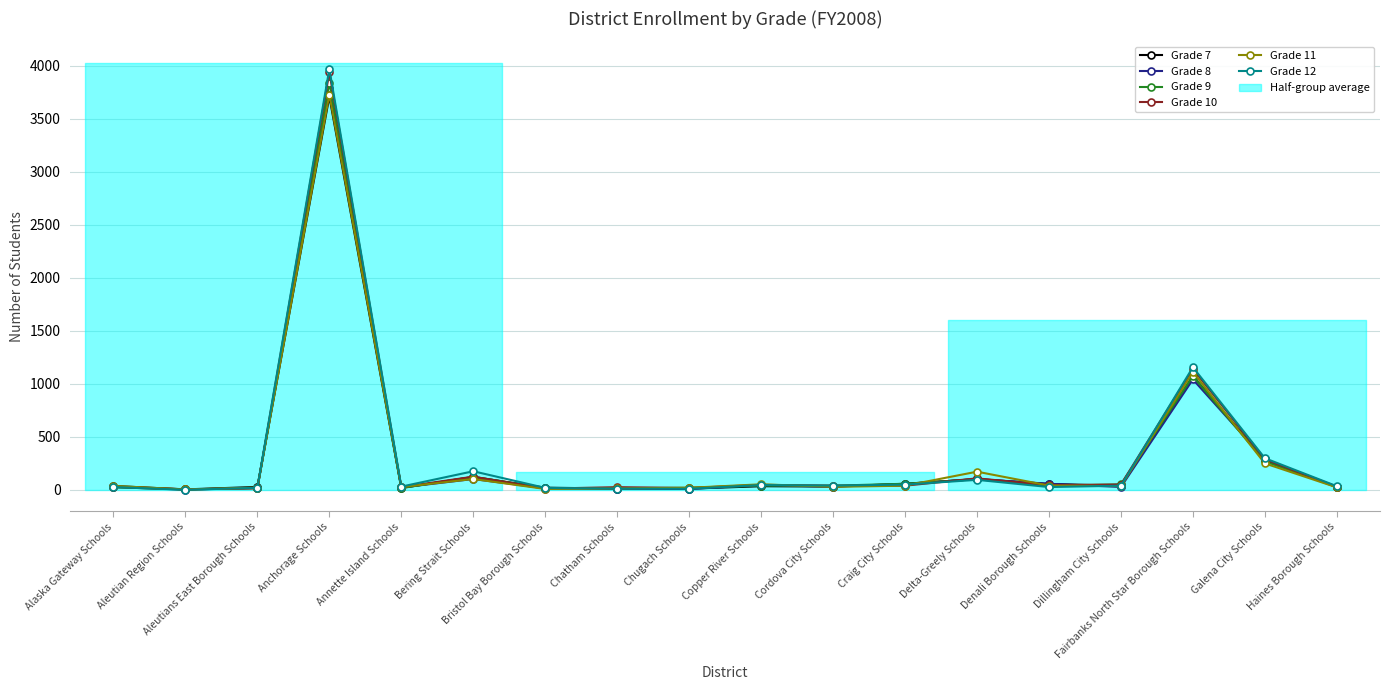

List the labels in order of Grade 10 value, smallest first.

Aleutian Region Schools, Bristol Bay Borough Schools, Aleutians East Borough Schools, Chugach Schools, Haines Borough Schools, Annette Island Schools, Chatham Schools, Alaska Gateway Schools, Cordova City Schools, Craig City Schools, Denali Borough Schools, Copper River Schools, Dillingham City Schools, Delta-Greely Schools, Bering Strait Schools, Galena City Schools, Fairbanks North Star Borough Schools, Anchorage Schools